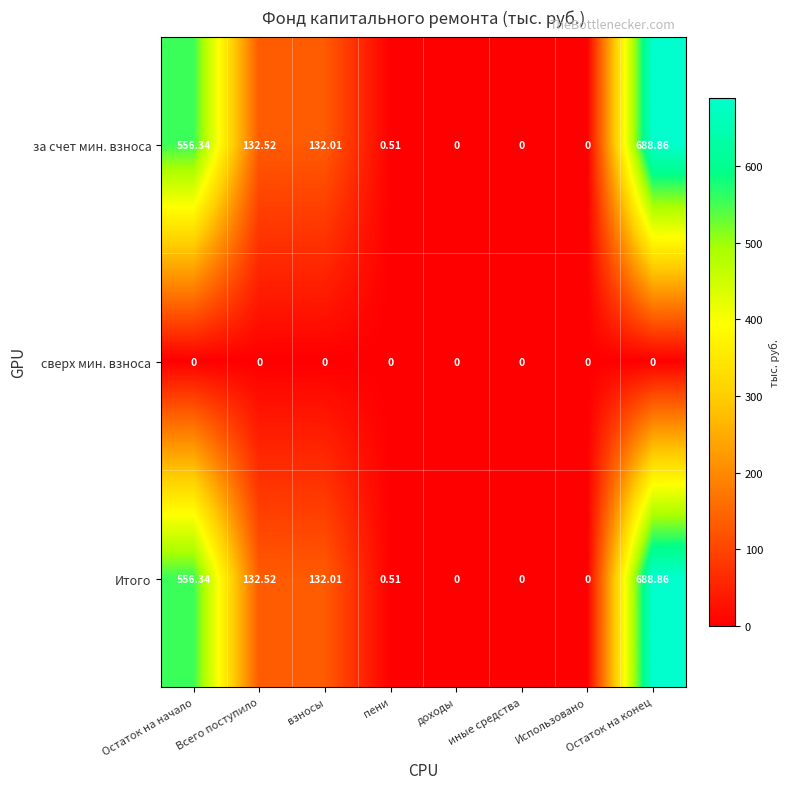

At which category does the chart reach its peak across all series?

Остаток на конец